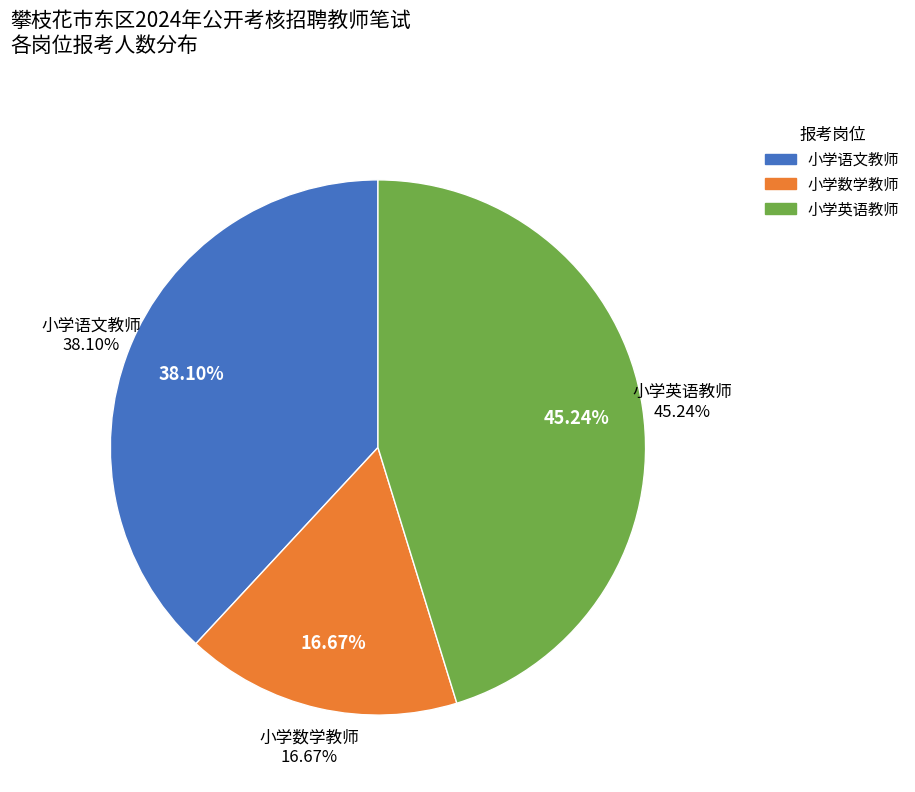

True or false: 小学英语教师 accounts for 45% of the total.

True